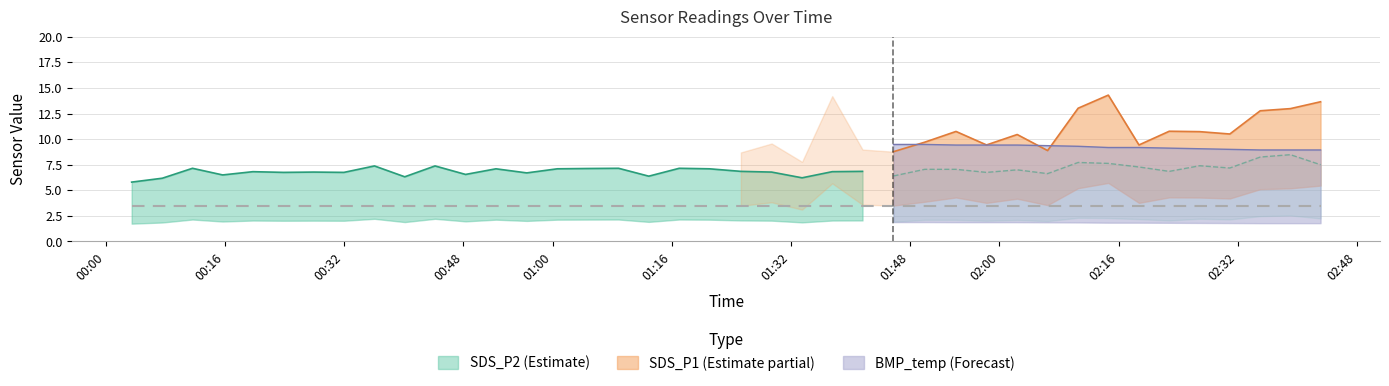

True or false: SDS_P1 and SDS_P2 intersect in this chart.

False